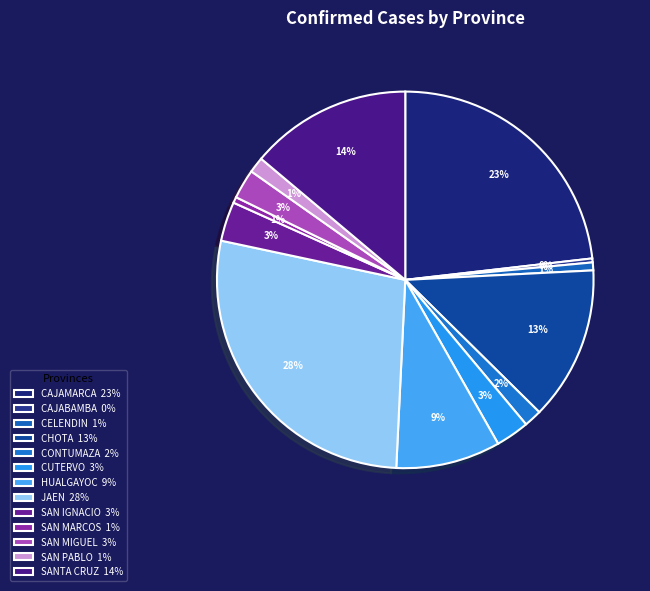

How many segments does this pie chart have?

13